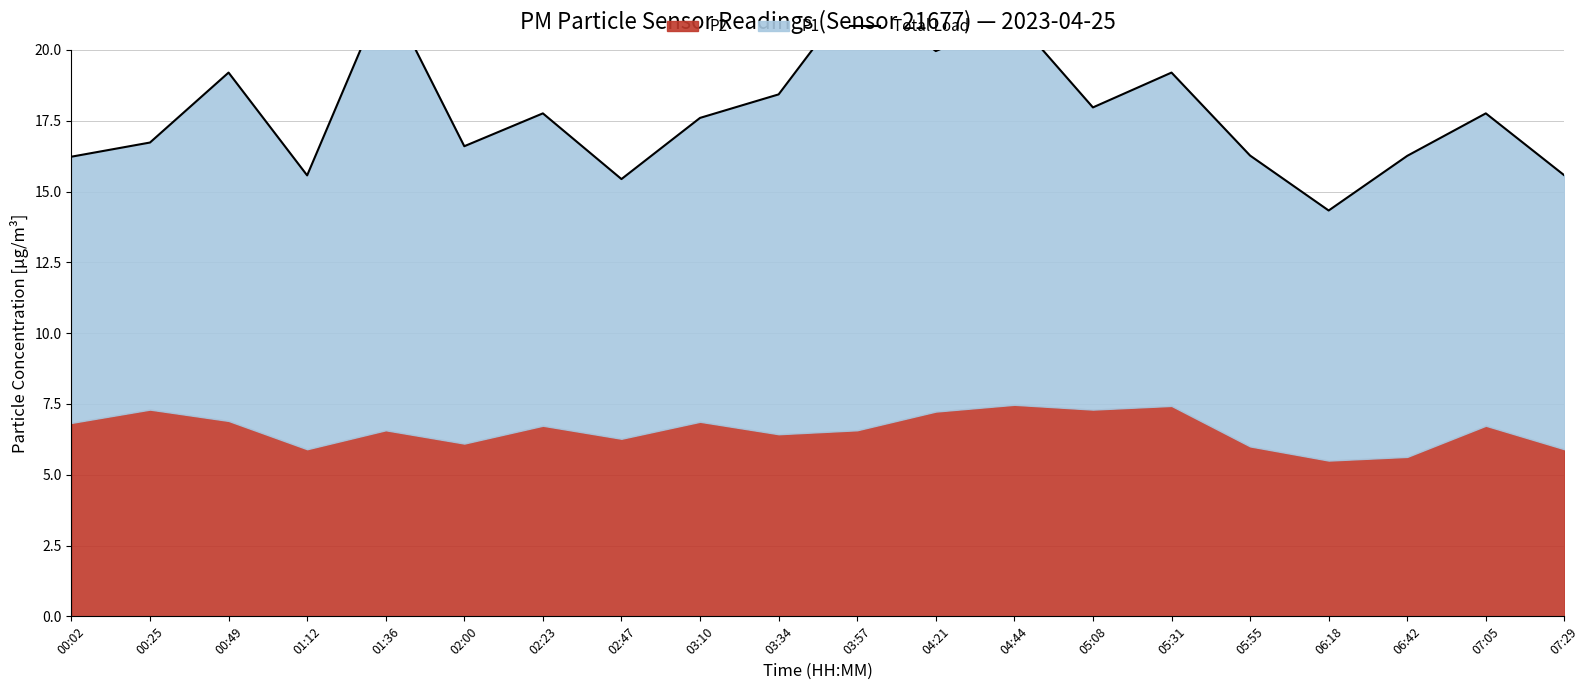

What position from the left is 00:49?

3